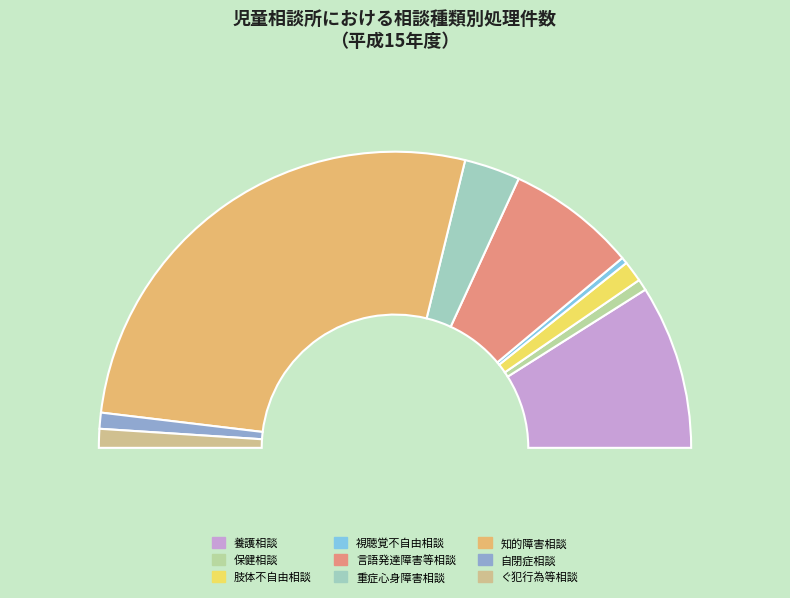

Count the number of slices in the pie.

9